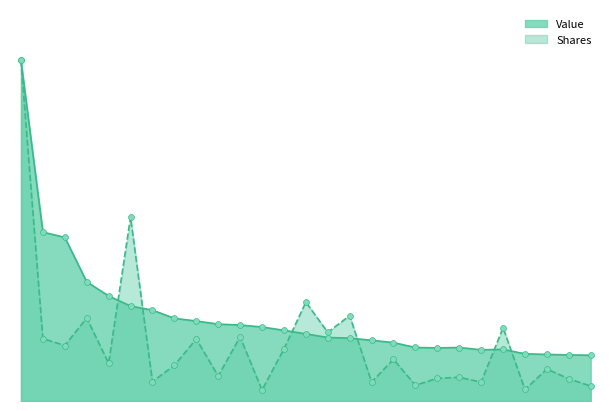

Which series contains the lowest Y value?

Shares